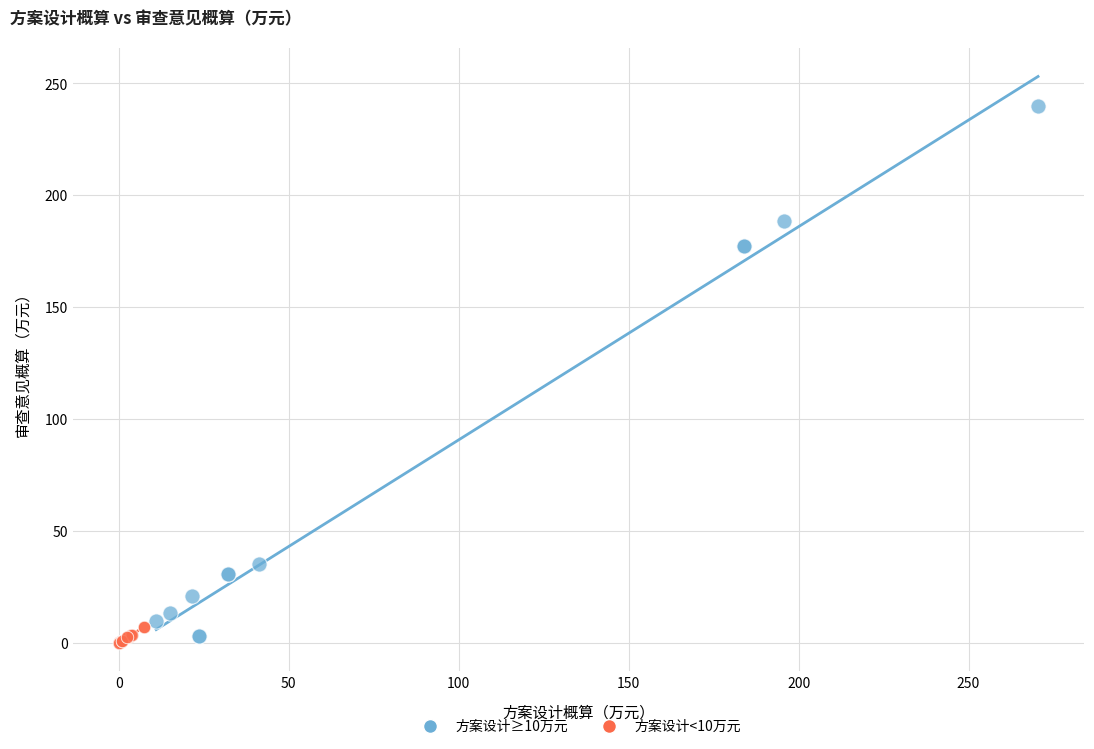

Which series reaches the maximum Y coordinate?

方案设计≥10万元